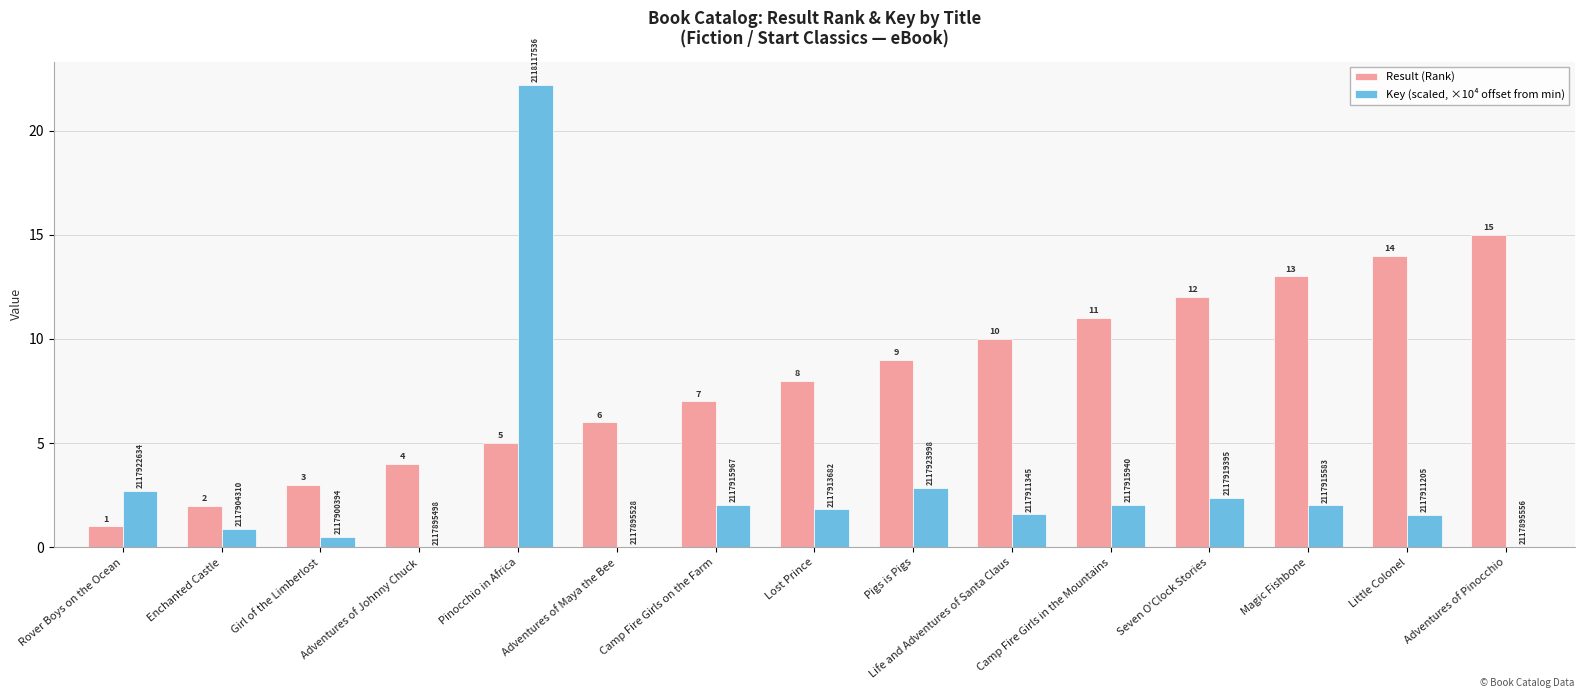

Between Rover Boys on the Ocean and Life and Adventures of Santa Claus, which series saw the biggest shift?

Result (Rank)